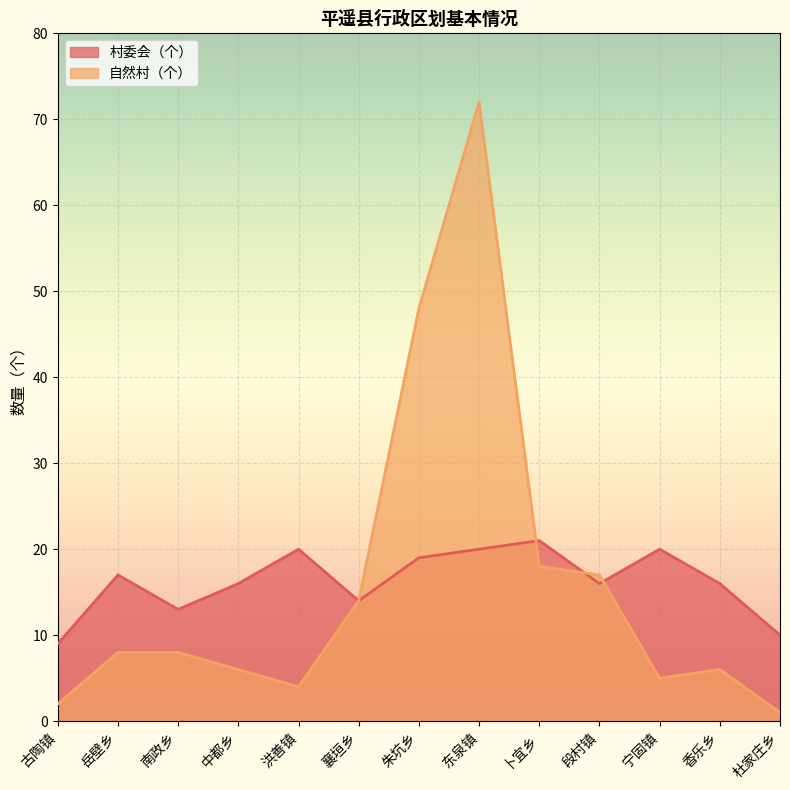

Which series has the widest spread of values?

自然村（个）